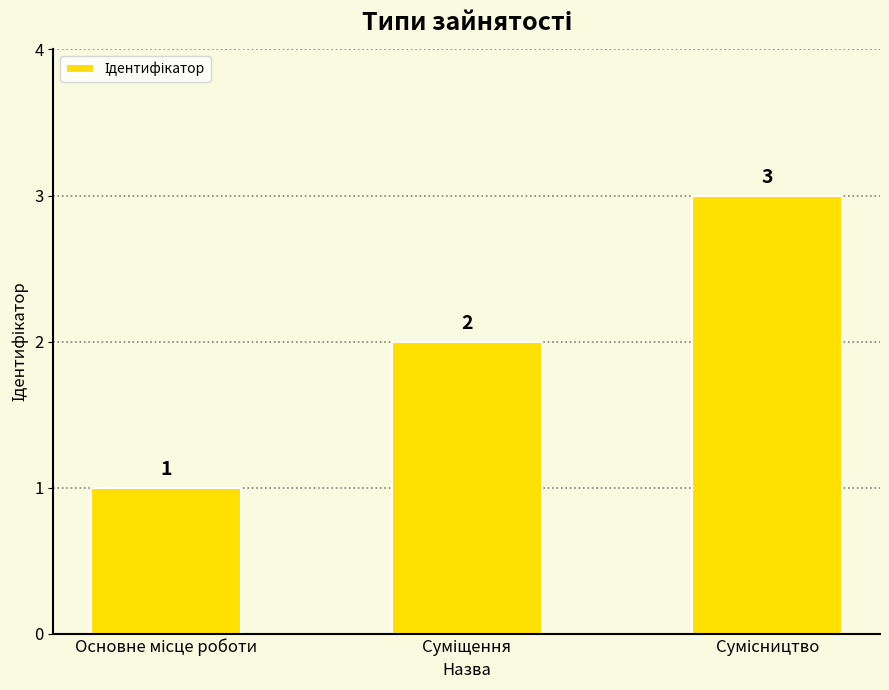

What is the value of the 2nd bar from the left?

2